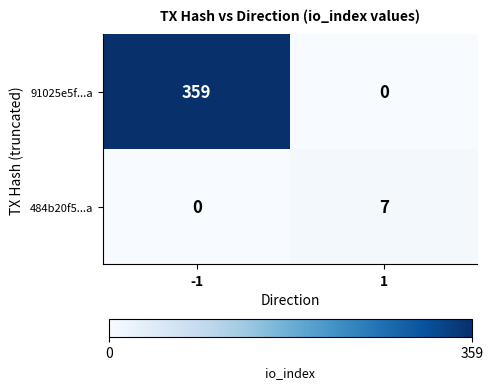

The 484b20f5...a series shows 7 at 1. True or false?

True